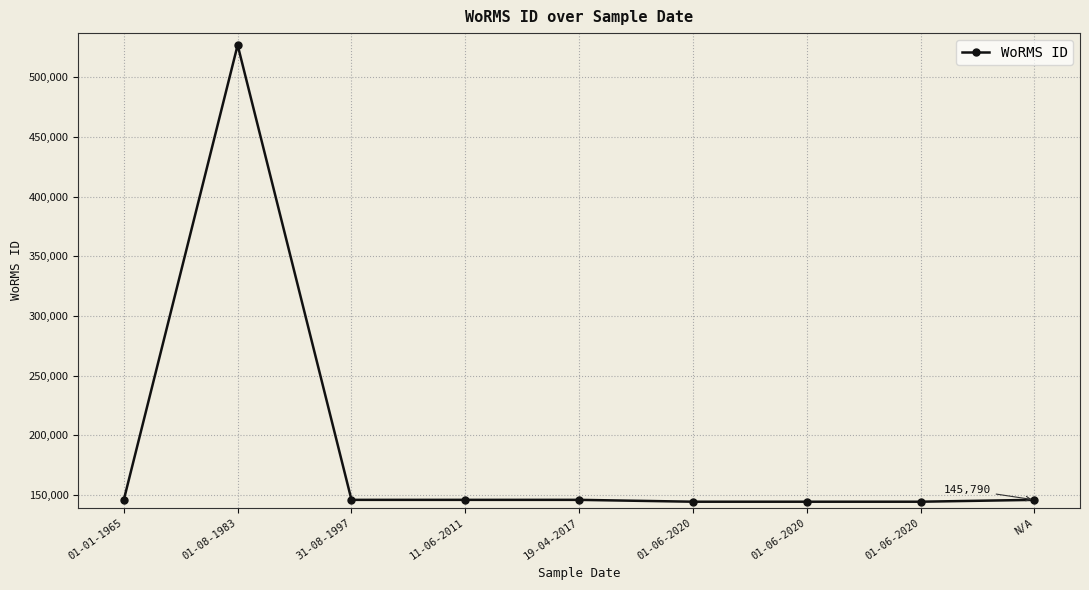

The value at 31-08-1997 is 145790. True or false?

True